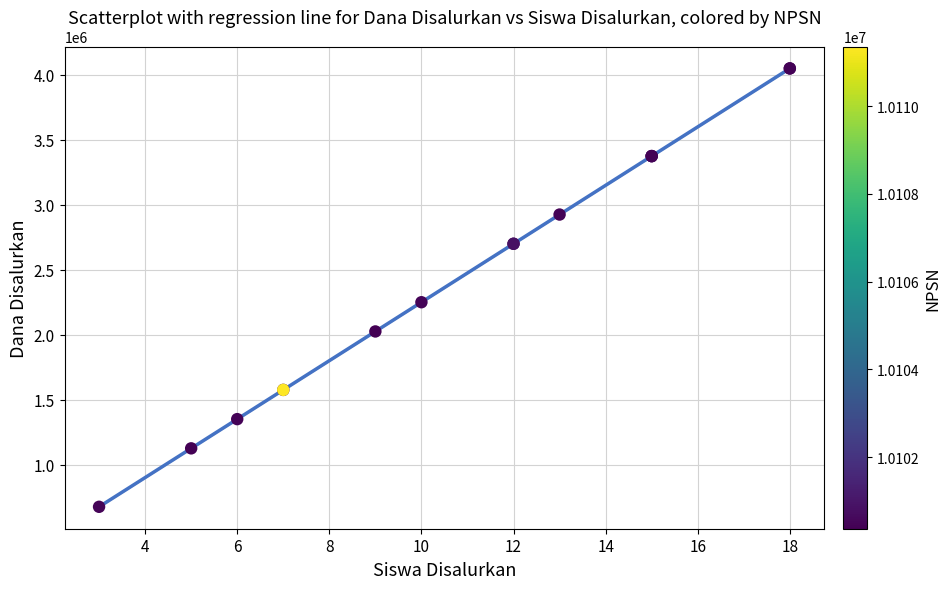

What Y value in the scatter plot is closest to 2362500?

2250000